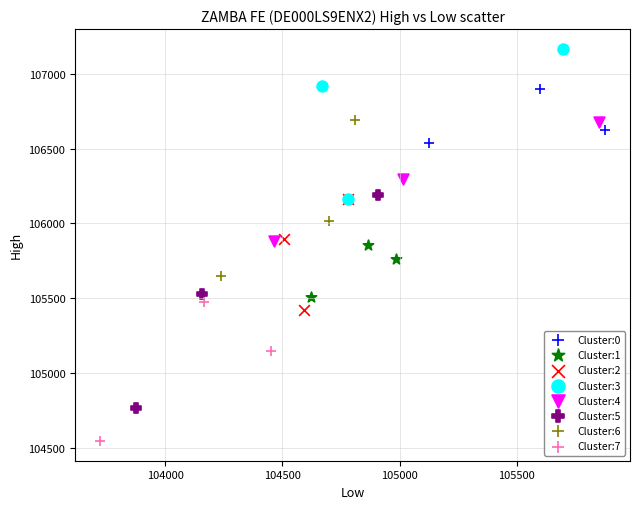

What are all the series names shown in the legend?

Cluster:0, Cluster:1, Cluster:2, Cluster:3, Cluster:4, Cluster:5, Cluster:6, Cluster:7